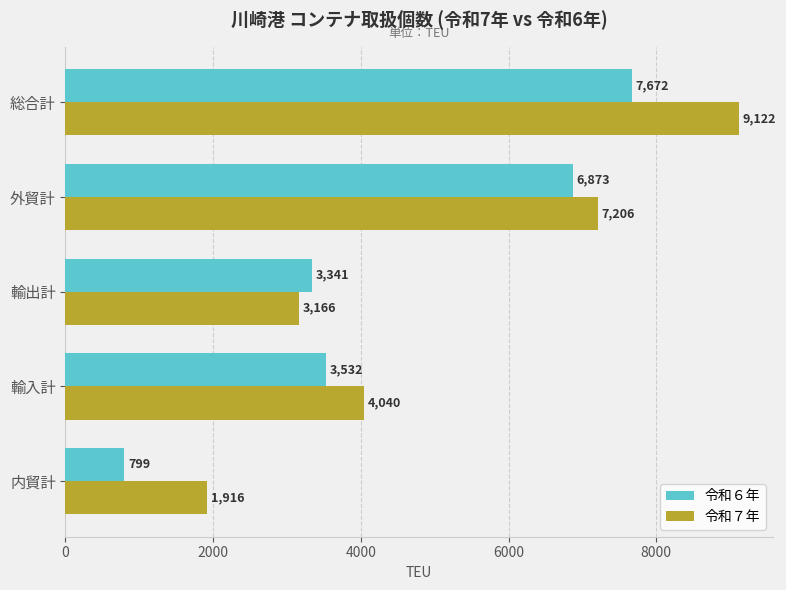

At which label is 令和６年 closest to 4235?

輸入計